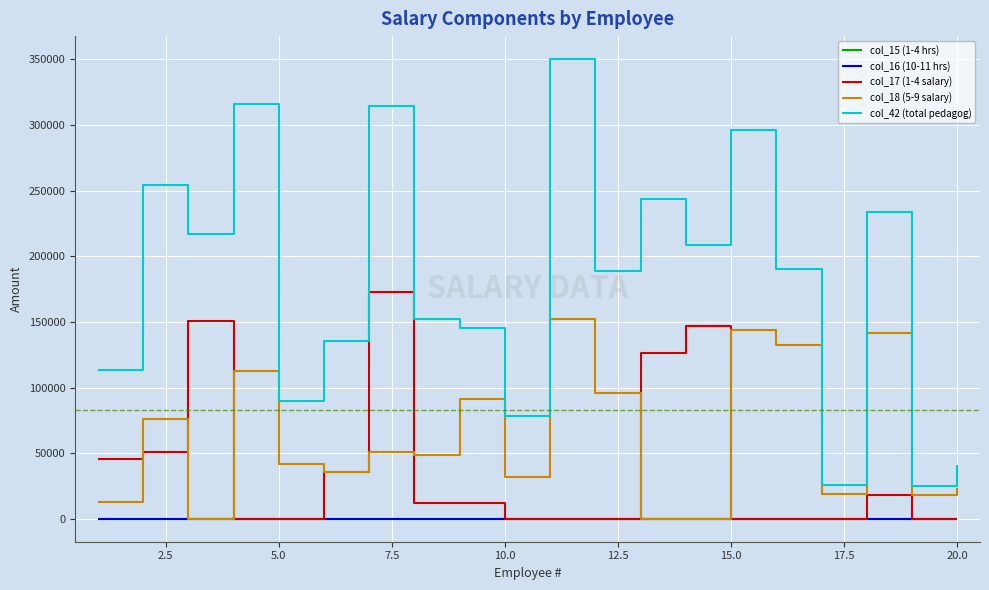

True or false: col_17 (1-4 salary) and col_42 (total pedagog) cross at least once.

False